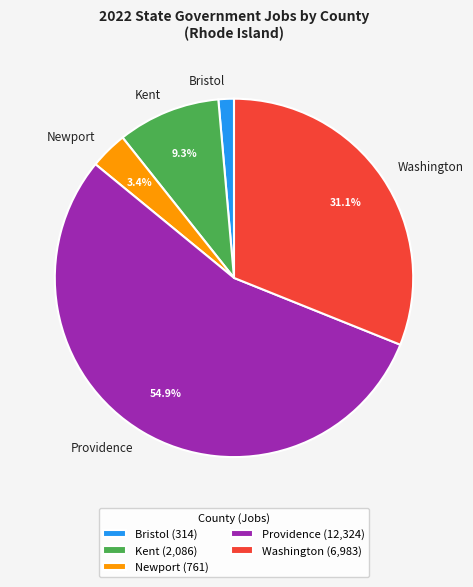

Is it true that Washington is 31% of the pie?

True